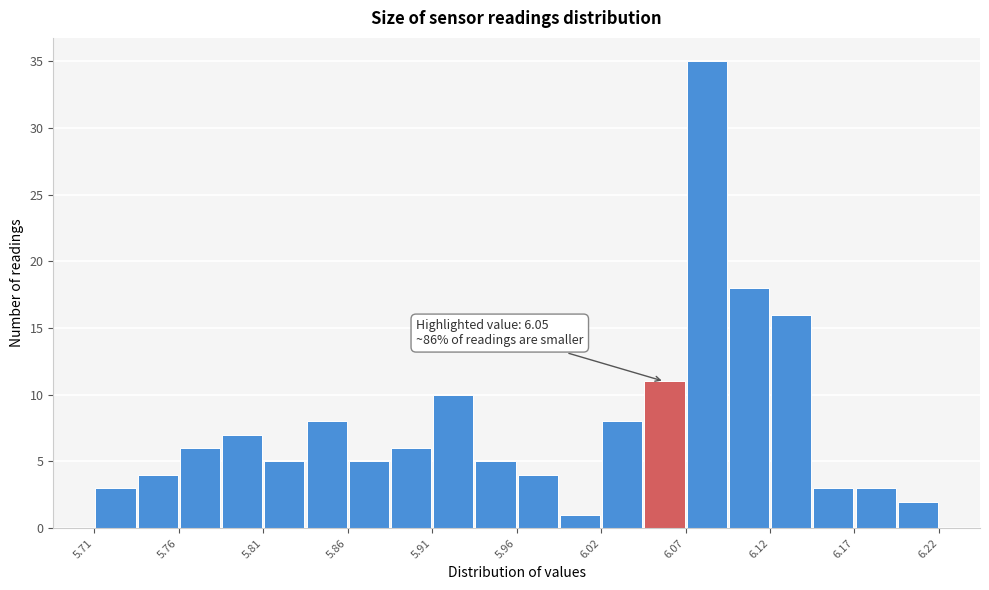

Read against the x-axis, roughly where is the centre of the tallest bar?

6.08